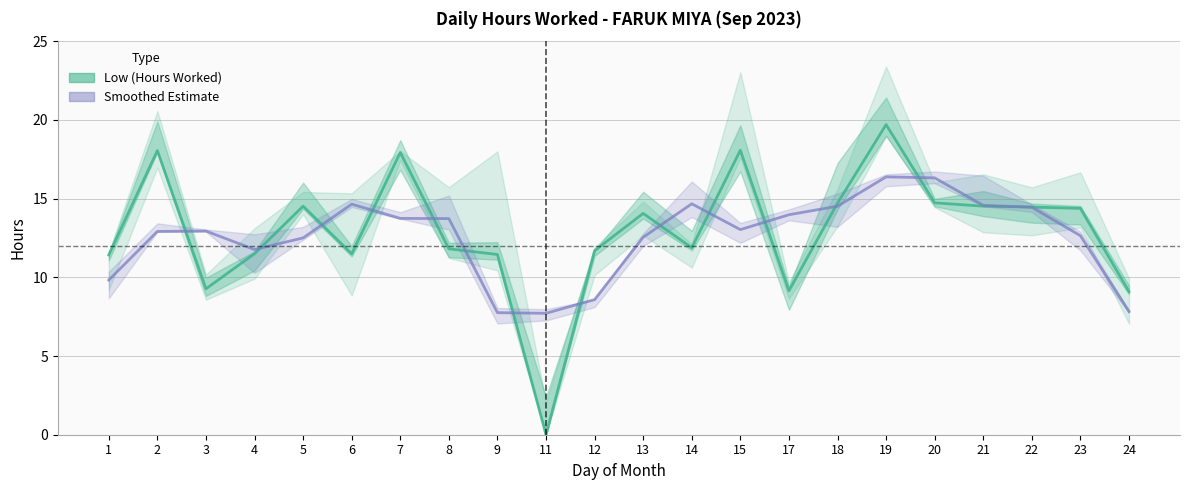

What is the average value of the Low (Hours Worked) series?

12.9